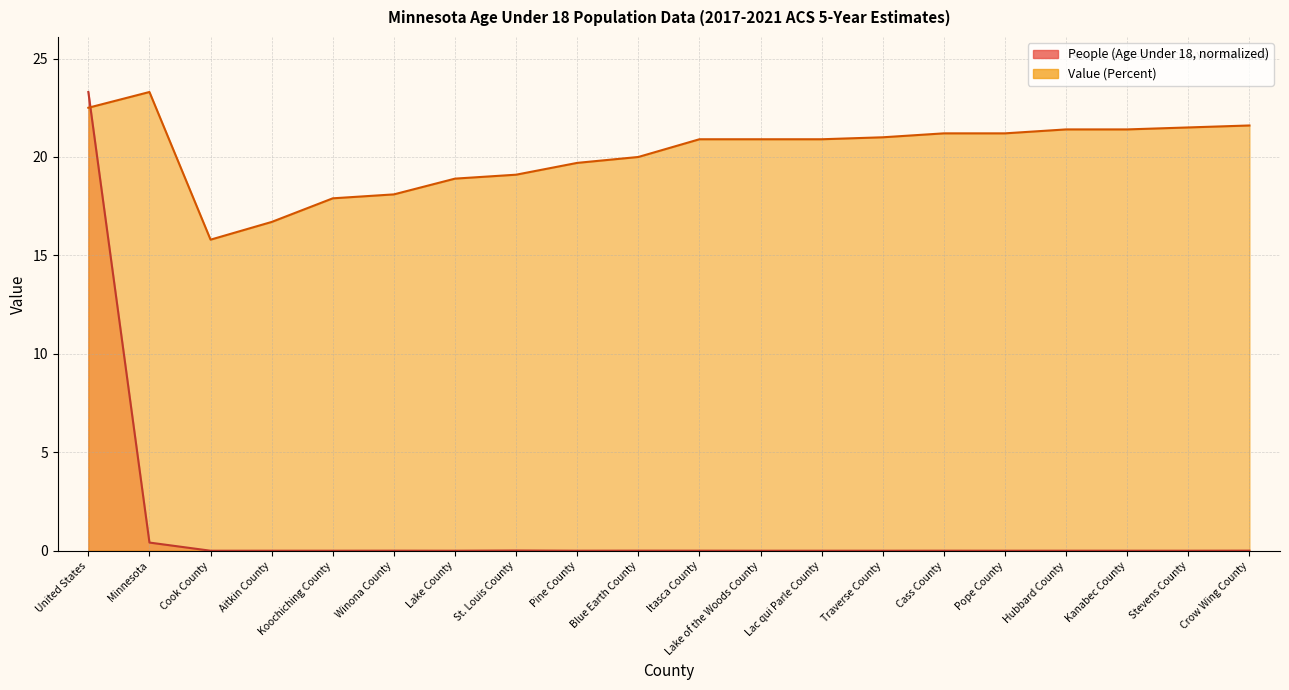

What is the label of the 3rd point from the right?

Kanabec County